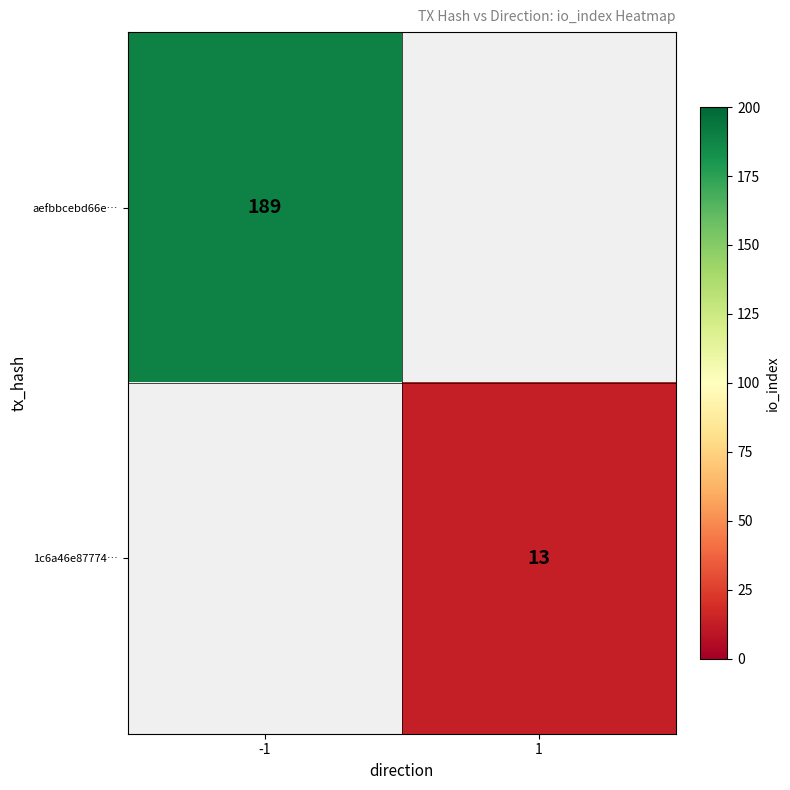

True or false: aefbbcebd66e… has a value of 53 at -1.

False